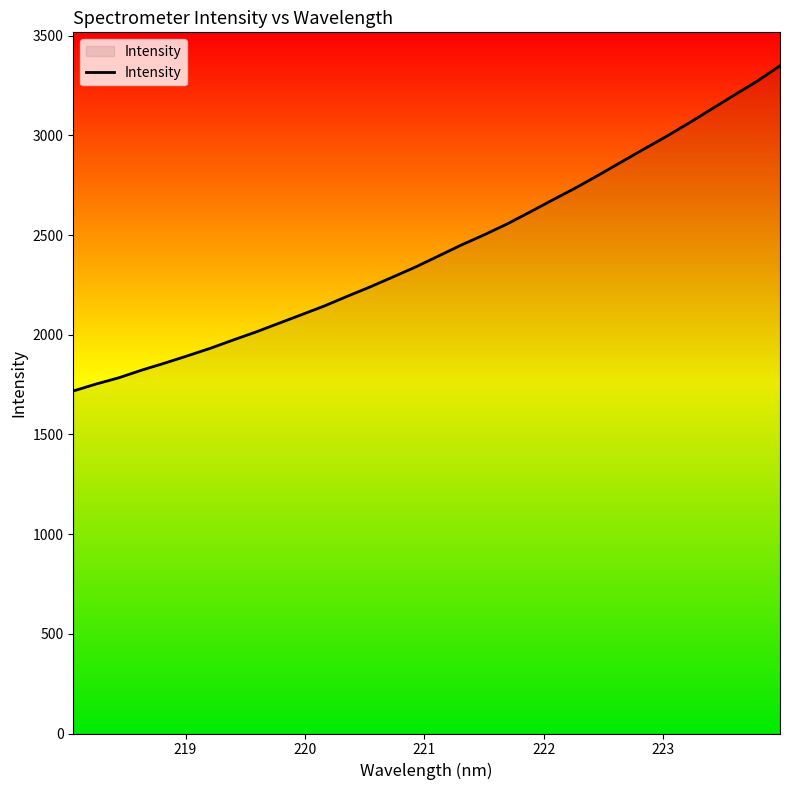

What is the smallest value displayed?

1717.9